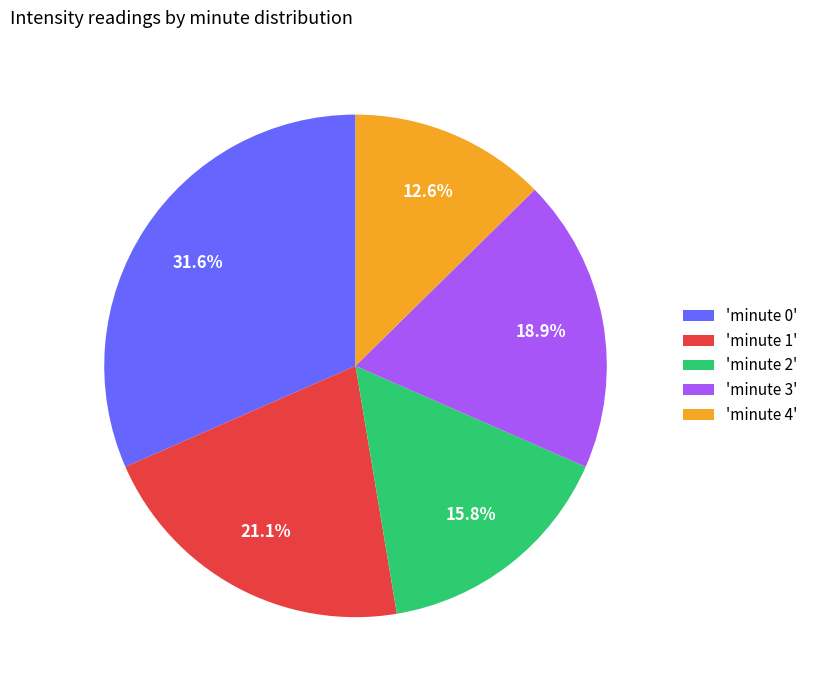

To the nearest percent, what is the average slice percentage?

20%